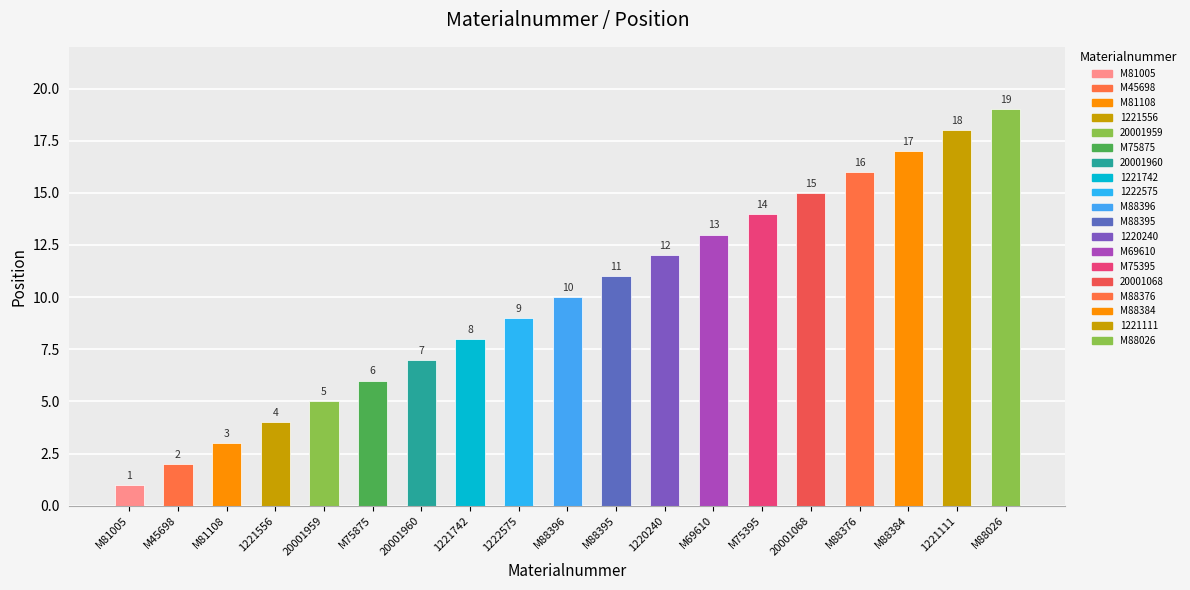

How many values are below 10?

9